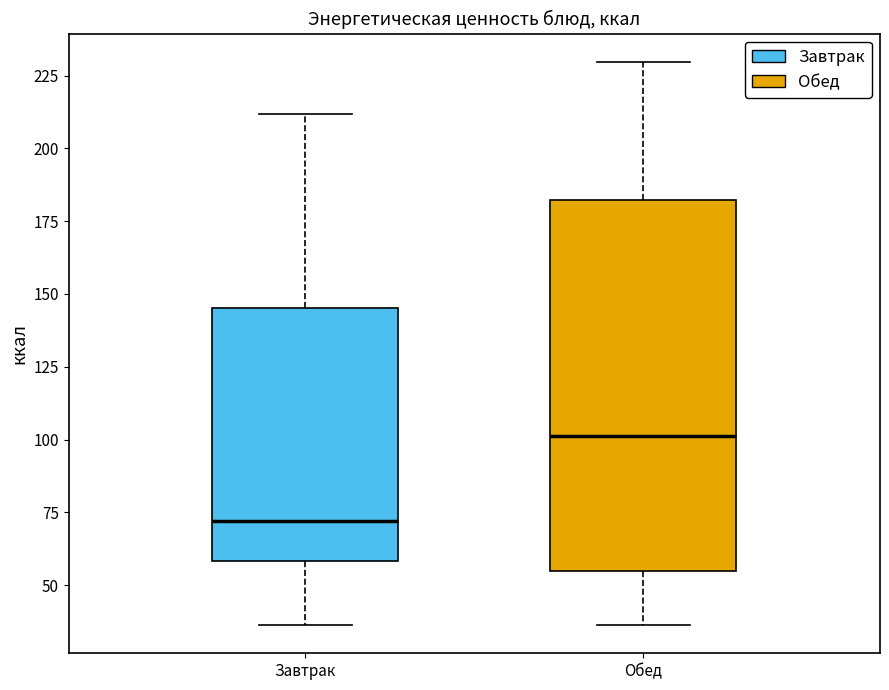

Reading left to right, transcribe this box plot: for each box, give where its median line is, the range the box spans, and where its two whiskers end, as read against the y-axis. The values are not printed on the chart, so give them approximately, as read against the axis.

Завтрак: median 70, box 60 to 145, whiskers 35 to 210
Обед: median 100, box 55 to 180, whiskers 35 to 230